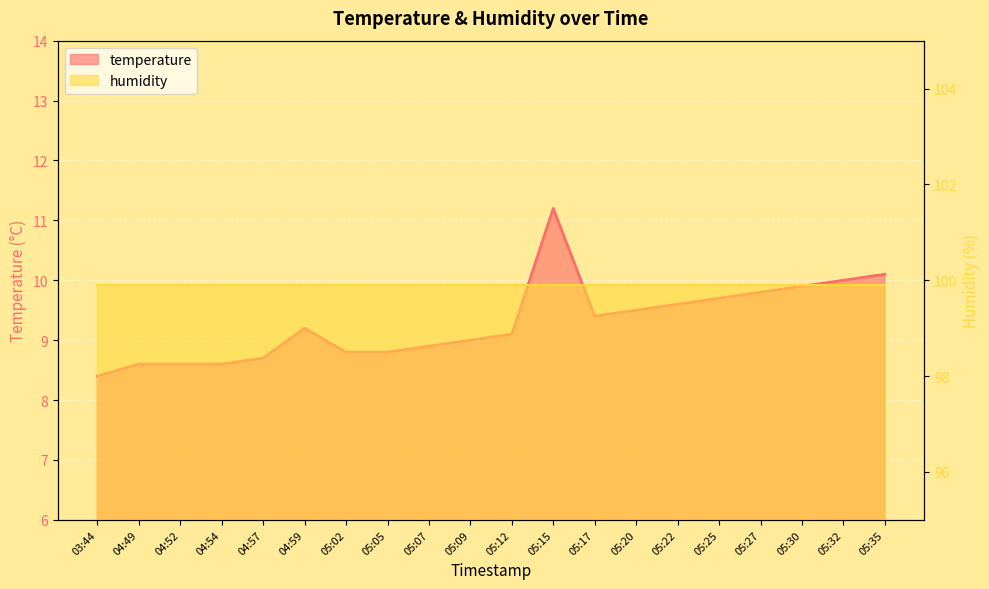

What is the sum of all values?

185.9